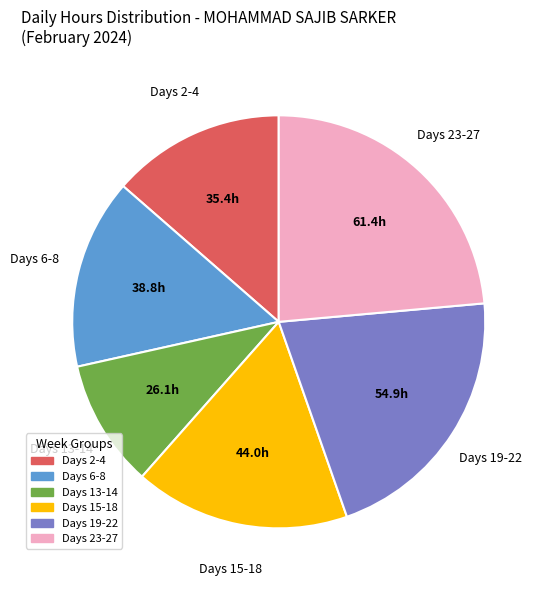

Is there any slice that represents more than half of the pie?

No